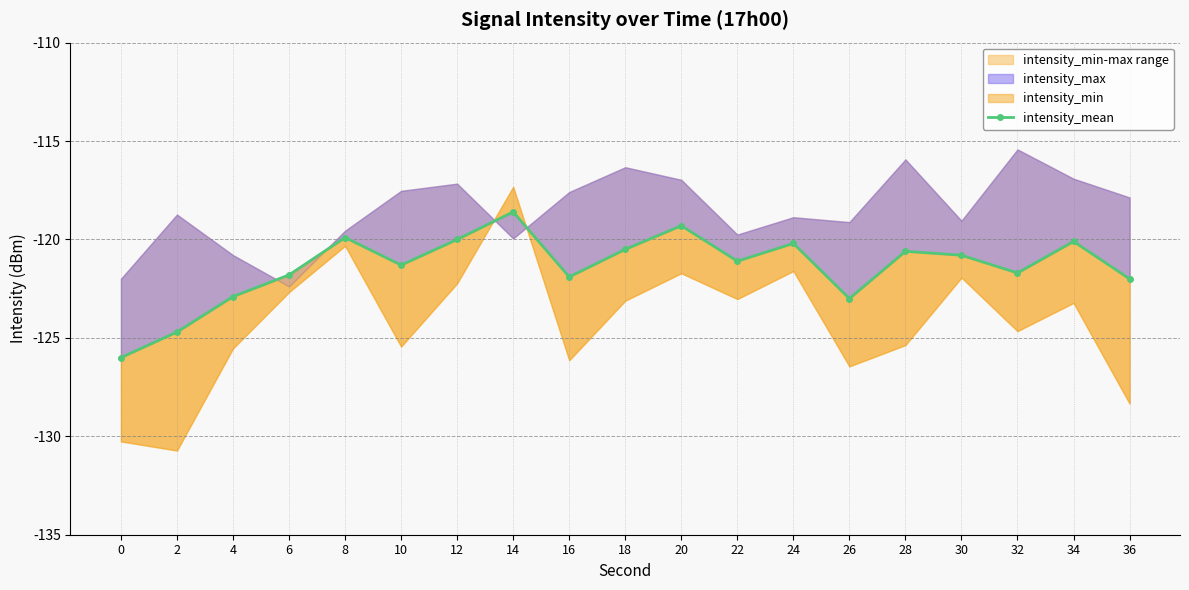

Rank the categories by value from lowest to highest.

0, 2, 26, 4, 36, 16, 6, 32, 10, 22, 30, 28, 18, 24, 34, 12, 8, 20, 14